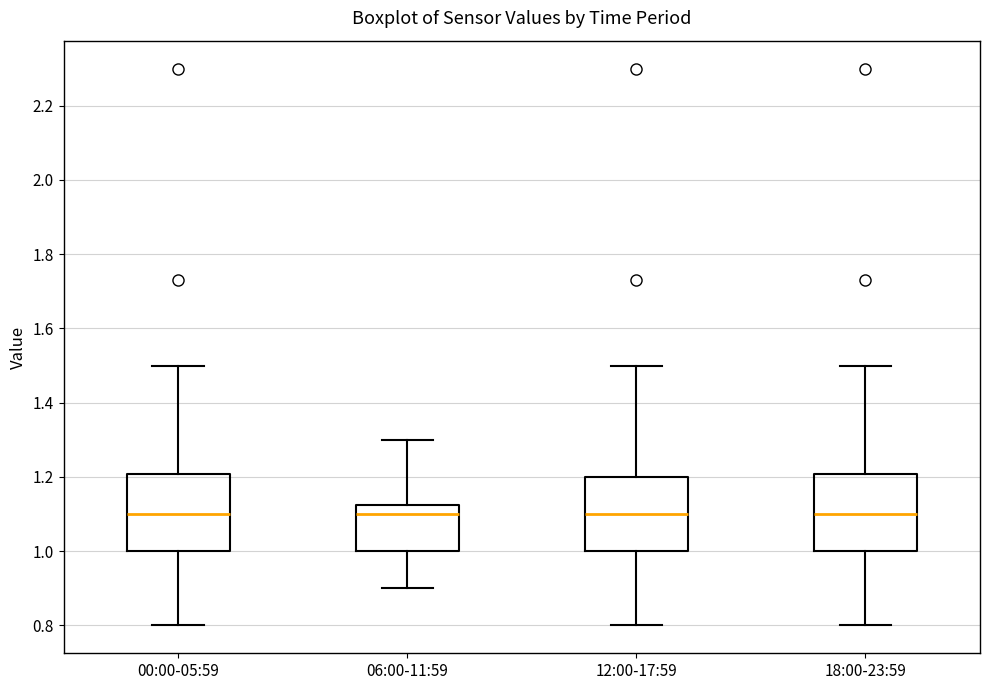

Where is the upper edge of the box for 12:00-17:59 on the y-axis? The values are not printed on the chart, so give them approximately, as read against the axis.

1.20